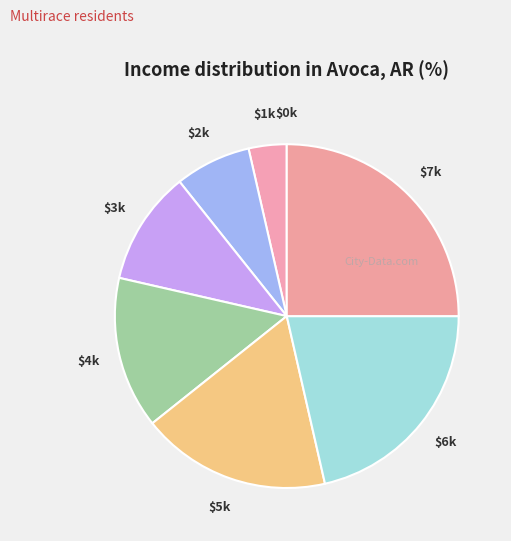

Which category has the biggest portion of the pie?

$7k